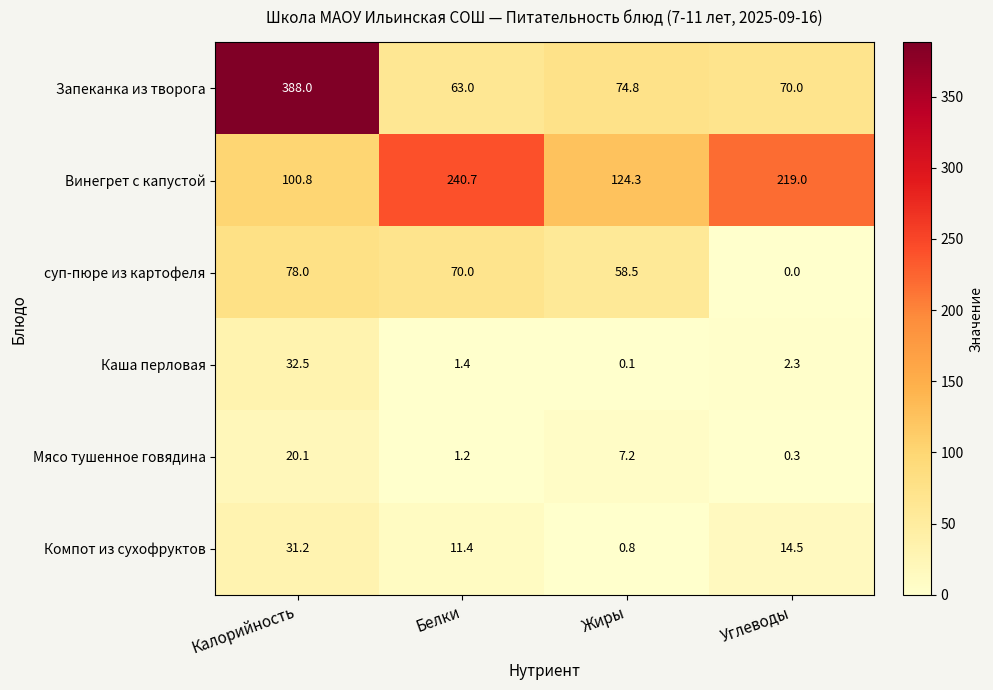

Is it true that суп-пюре из картофеля equals 78.0 at Калорийность?

True